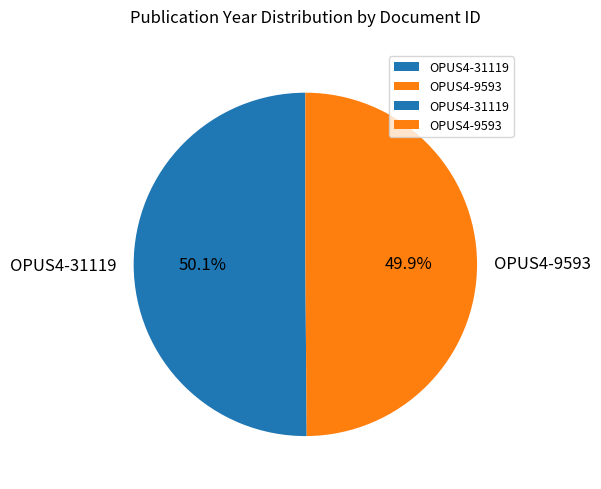

How many slices are in this pie chart?

2